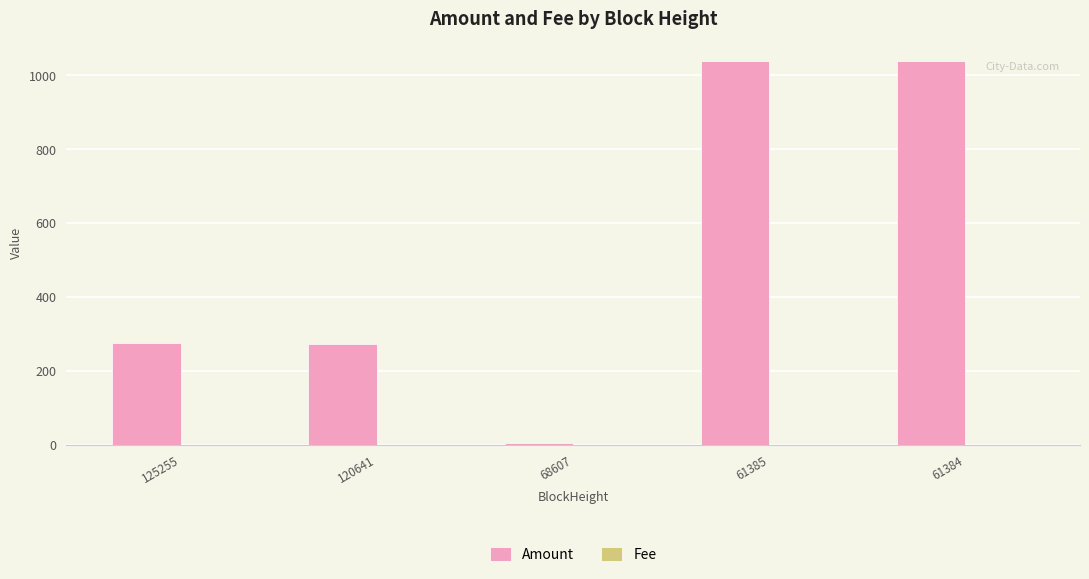

The Amount series shows 1039.2 at 61385. True or false?

True